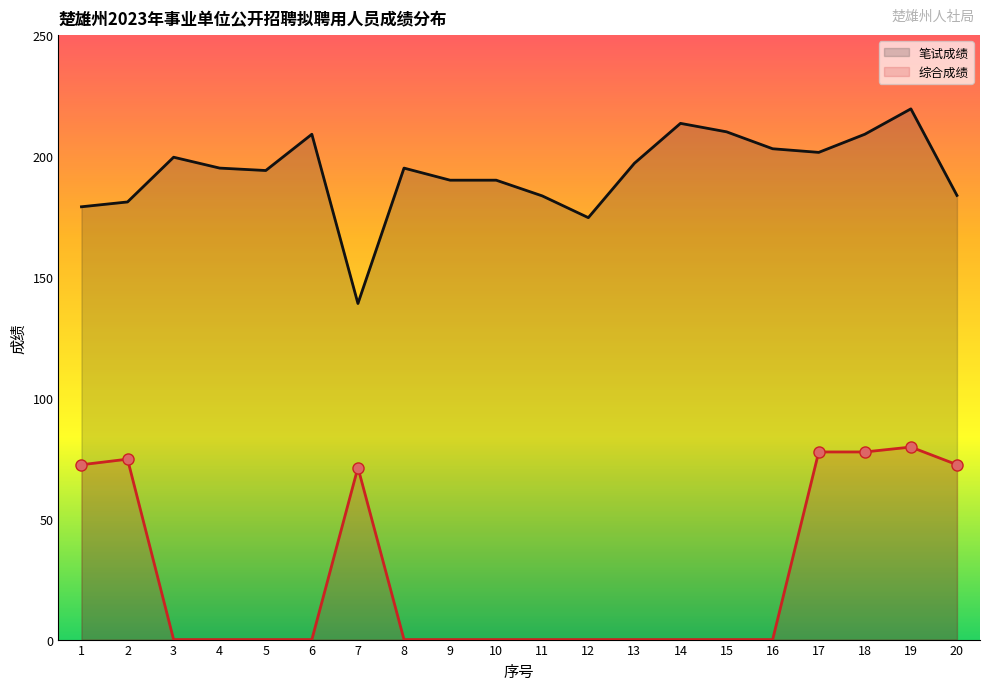

Which series has the largest range (max minus min)?

笔试成绩